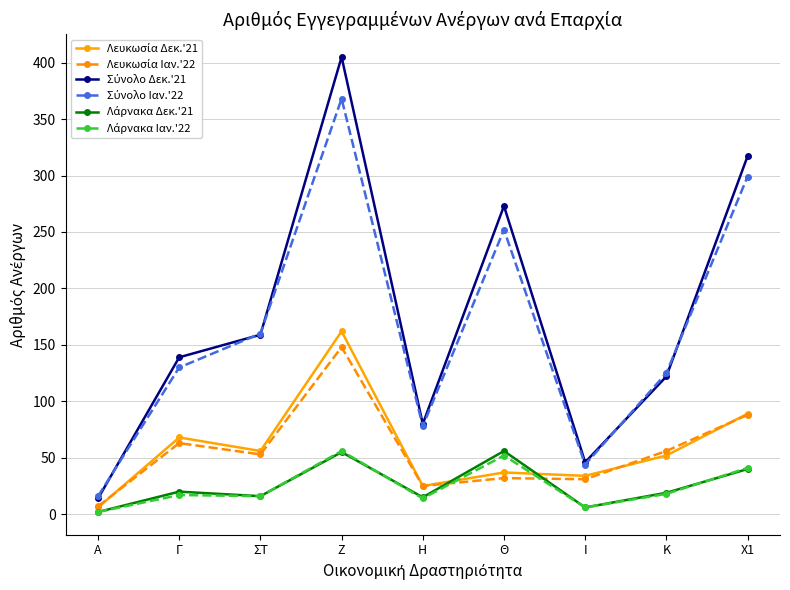

What is the spread (max minus min) of values at Γ?

122